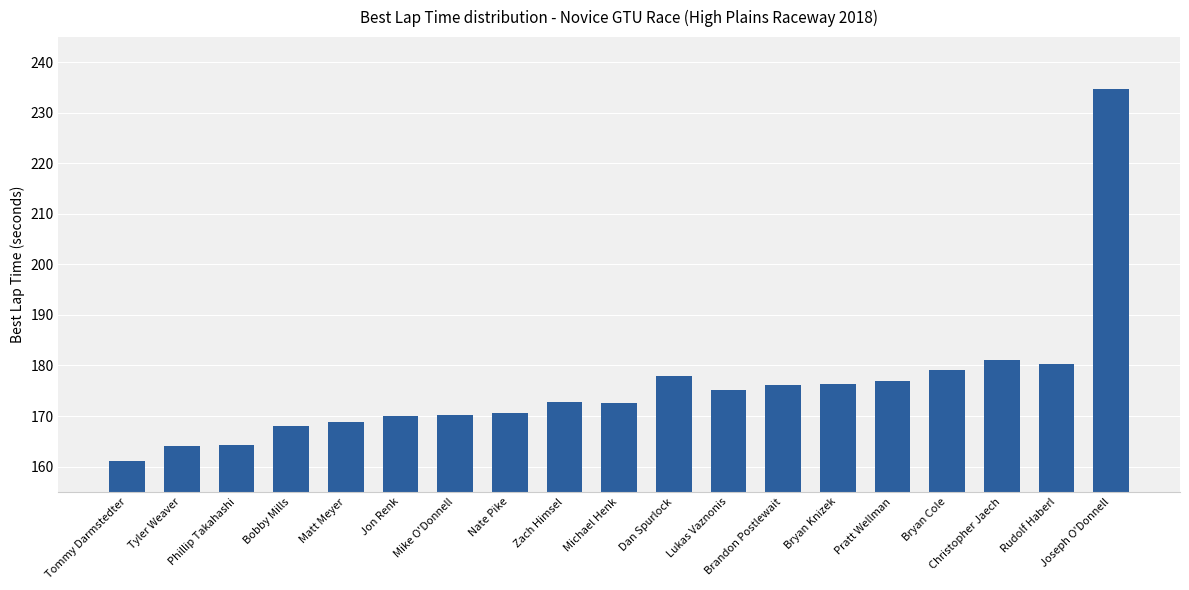

How many series are shown in this chart?

1